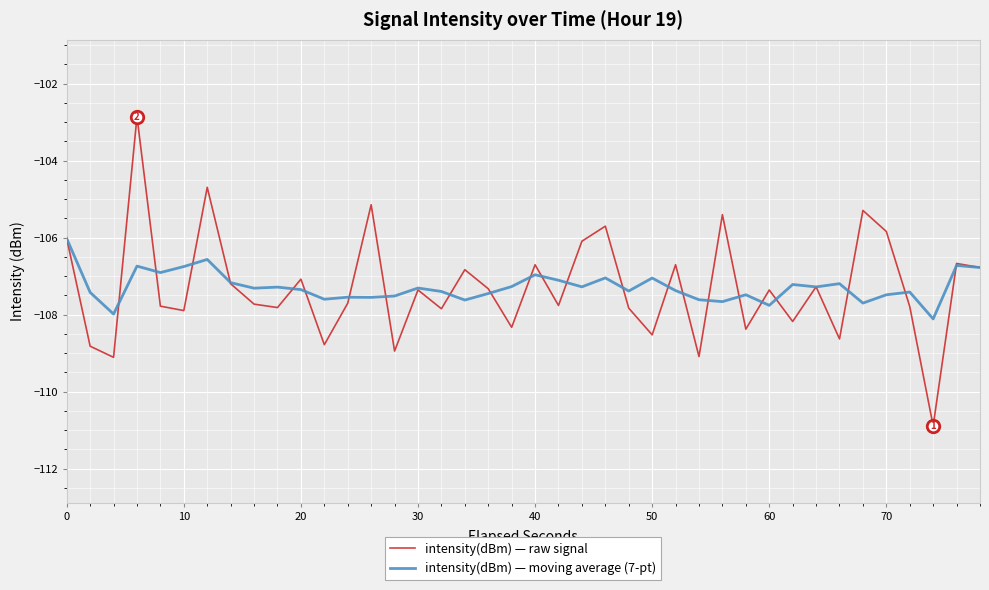

What is the greatest value displayed?

-102.9